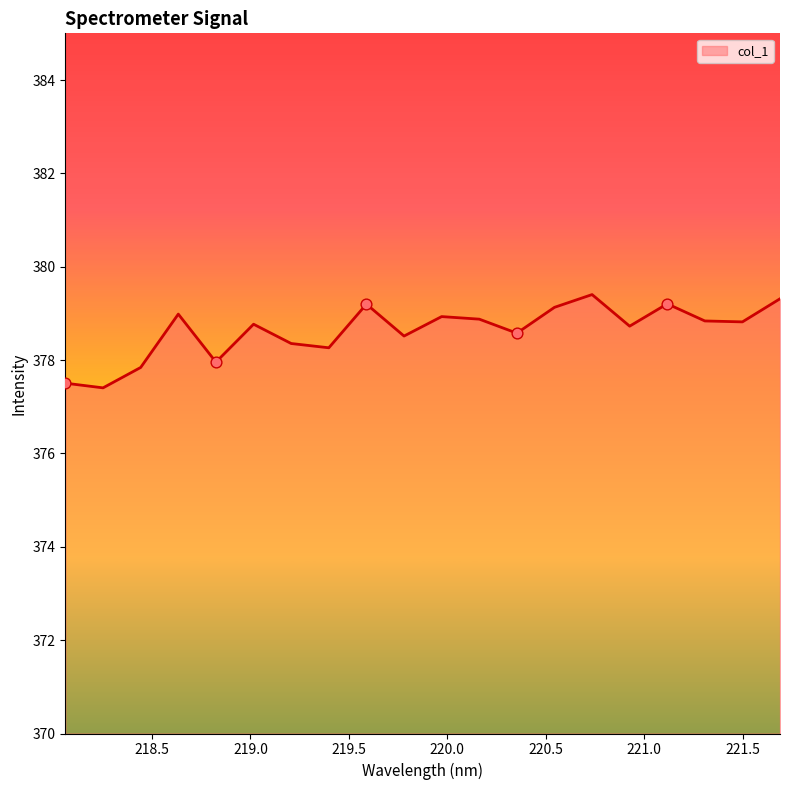

What is the difference between the maximum and minimum values?

2.0